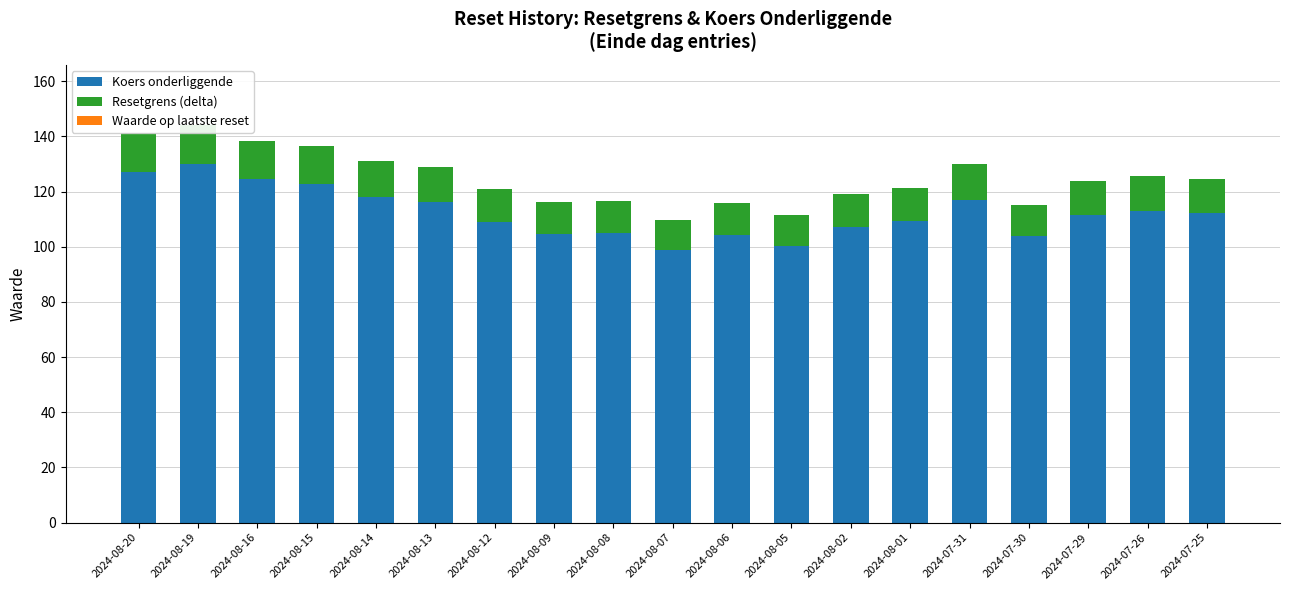

Does the chart contain any negative values?

No